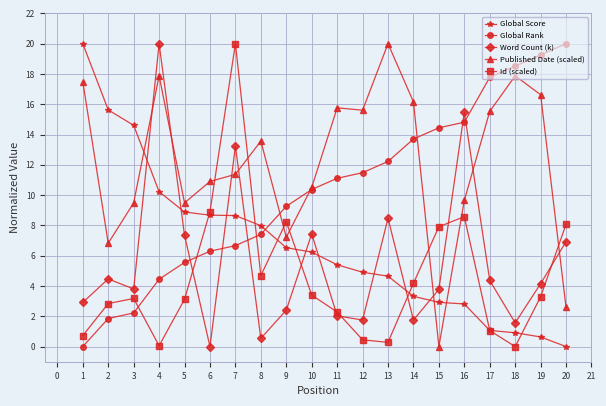

How many intersections are there between Word Count (k) and Global Rank?

5